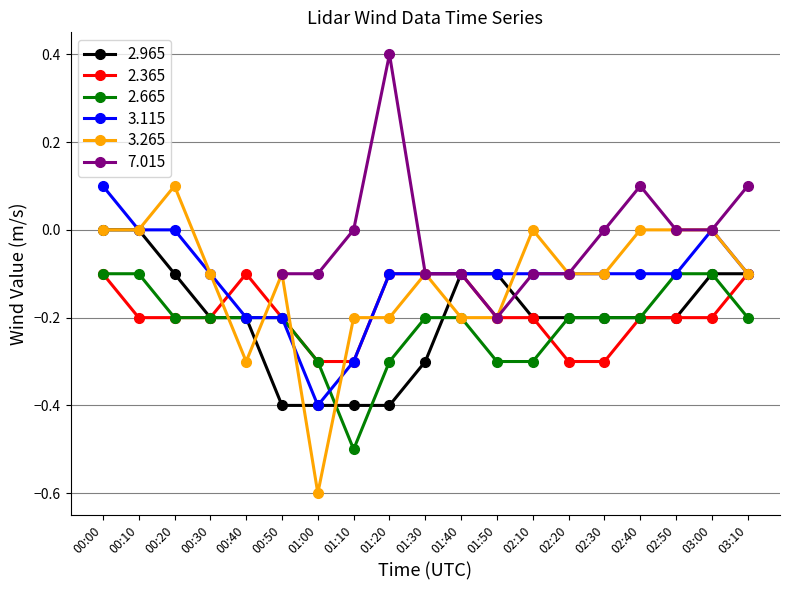

Between which two adjacent categories do 3.265 and 2.665 first intersect?

00:30 and 00:40